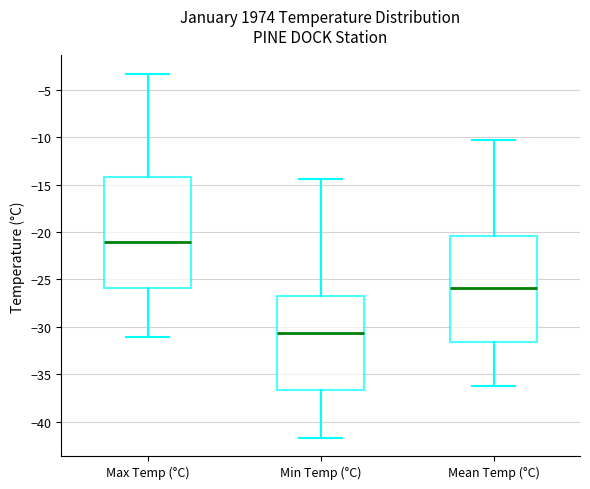

Reading left to right, transcribe this box plot: for each box, give where its median line is, the range the box spans, and where its two whiskers end, as read against the y-axis. The values are not printed on the chart, so give them approximately, as read against the axis.

Max Temp (°C): median -21.0, box -26.0 to -14.0, whiskers -31.0 to -3.5
Min Temp (°C): median -30.5, box -36.5 to -26.5, whiskers -41.5 to -14.5
Mean Temp (°C): median -26.0, box -31.5 to -20.5, whiskers -36.0 to -10.5